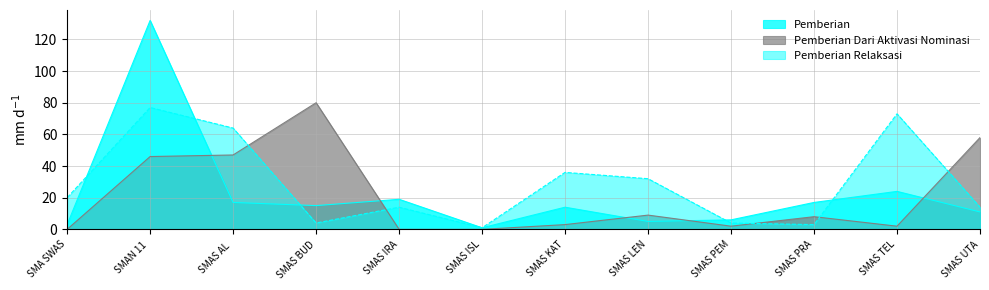

True or false: Pemberian Relaksasi has more than 0 interior local peaks.

True